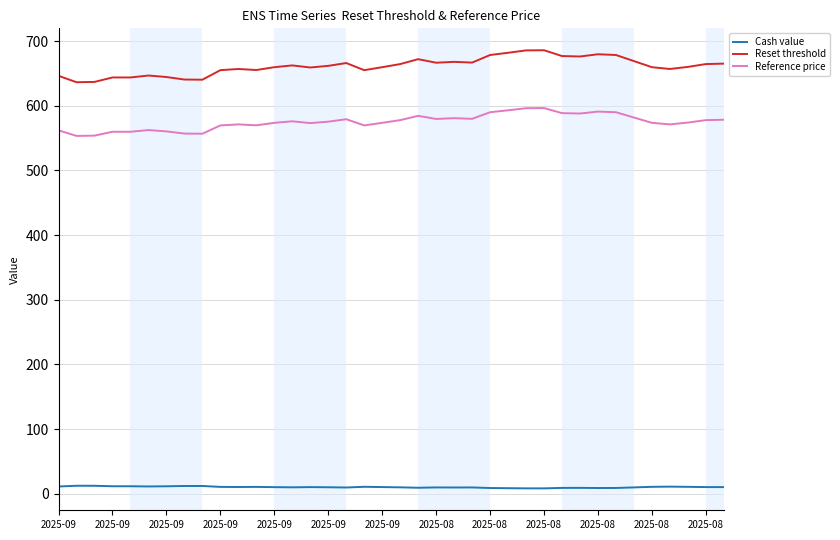

Which series has the largest total across all categories?

Reset threshold